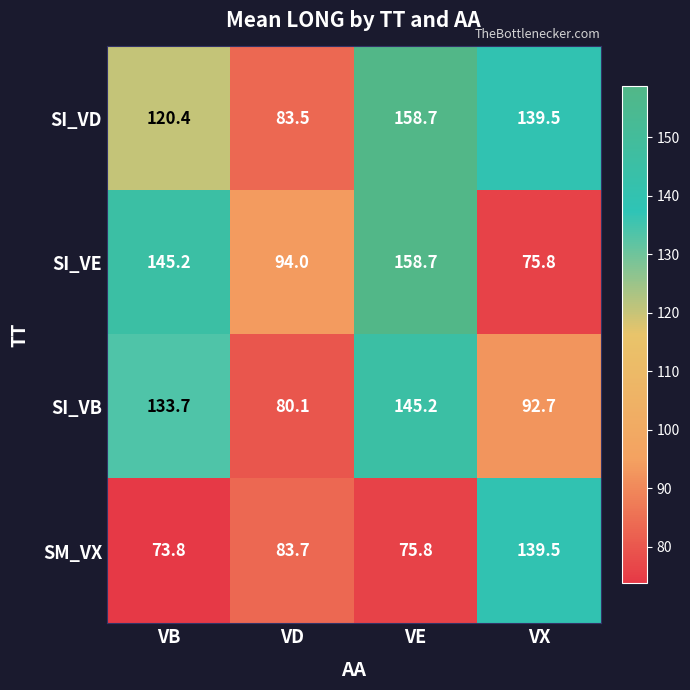

The SI_VE series shows 126.0 at VX. True or false?

False